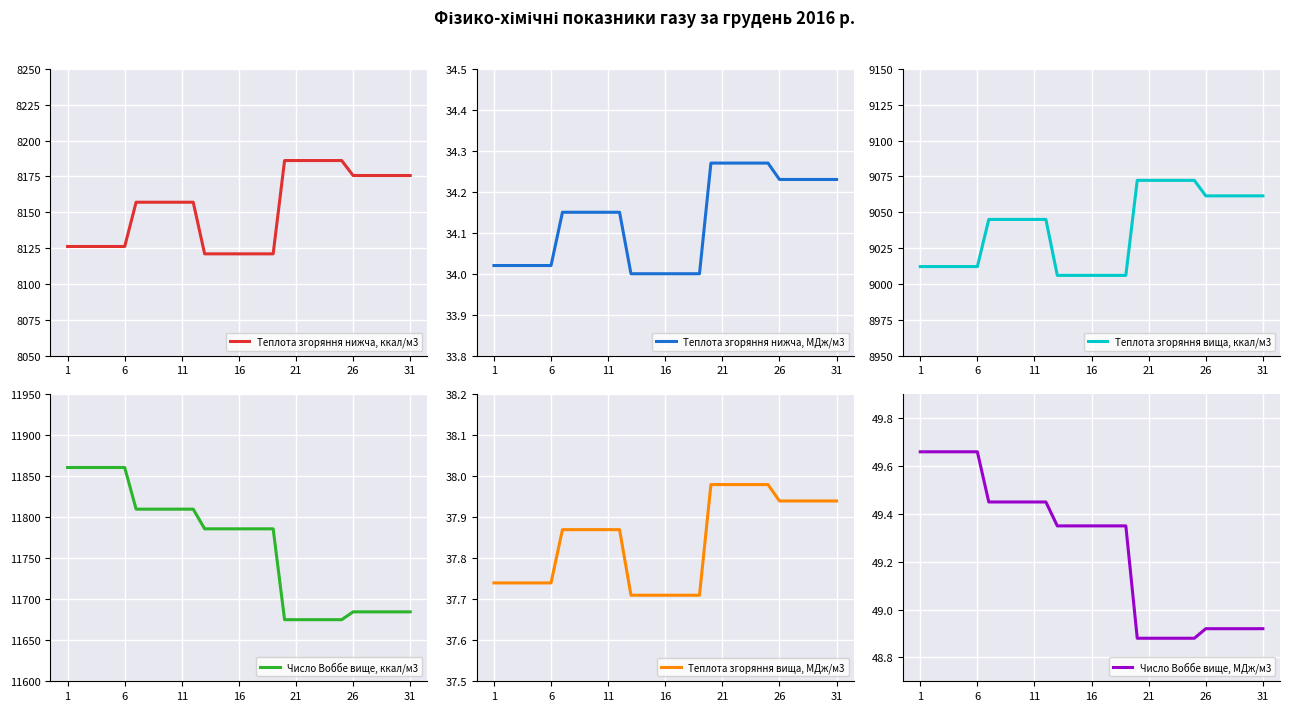

Which series has the widest spread of values?

Число Воббе вище, ккал/м3